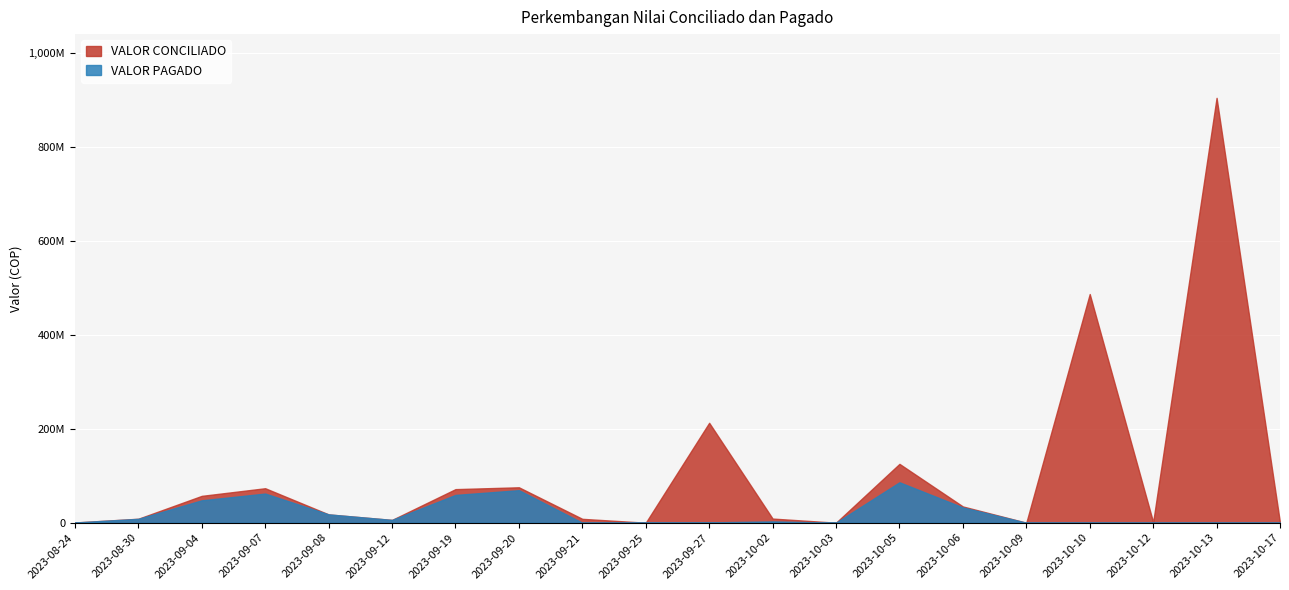

True or false: VALOR CONCILIADO and VALOR PAGADO intersect in this chart.

False